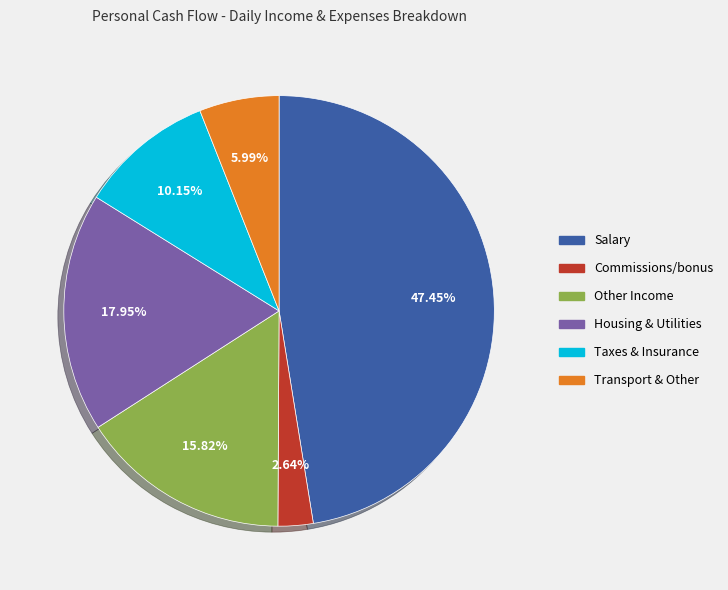

Which slice is the largest?

Salary